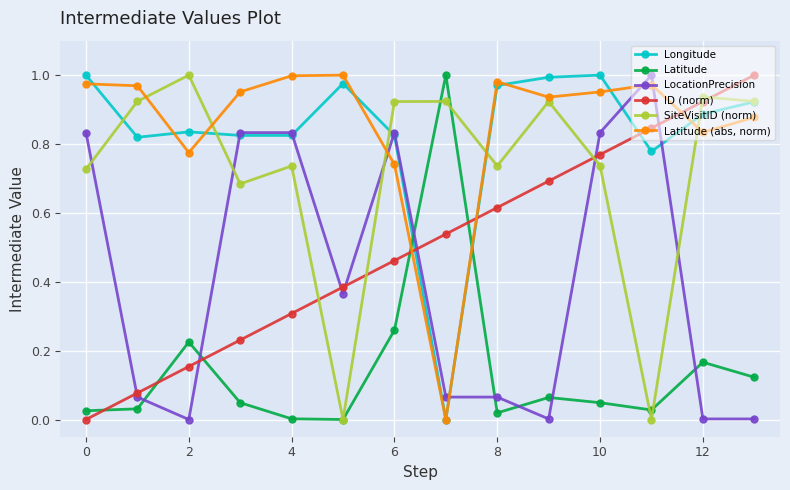

How many data points does each series have?

14